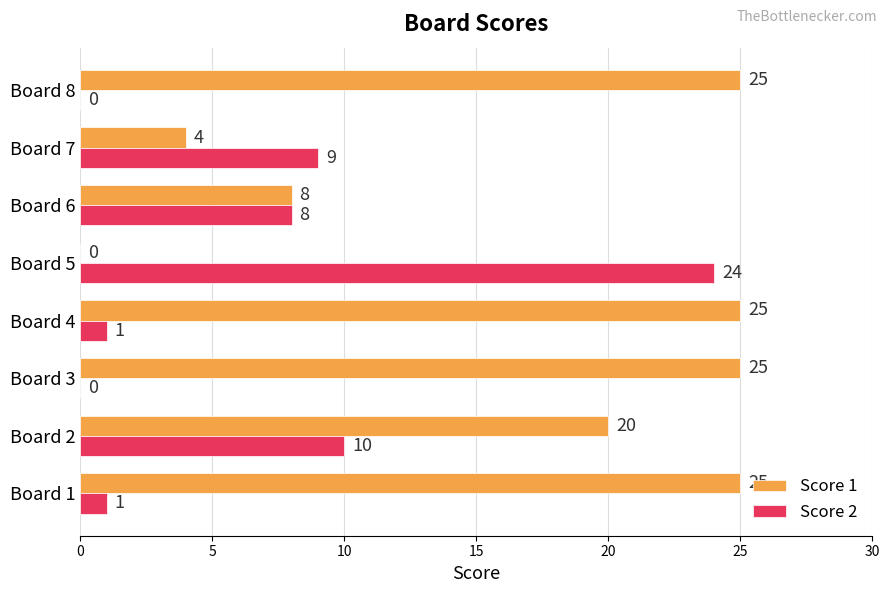

What is the sum of the Score 1 values at Board 6 and Board 8?

33